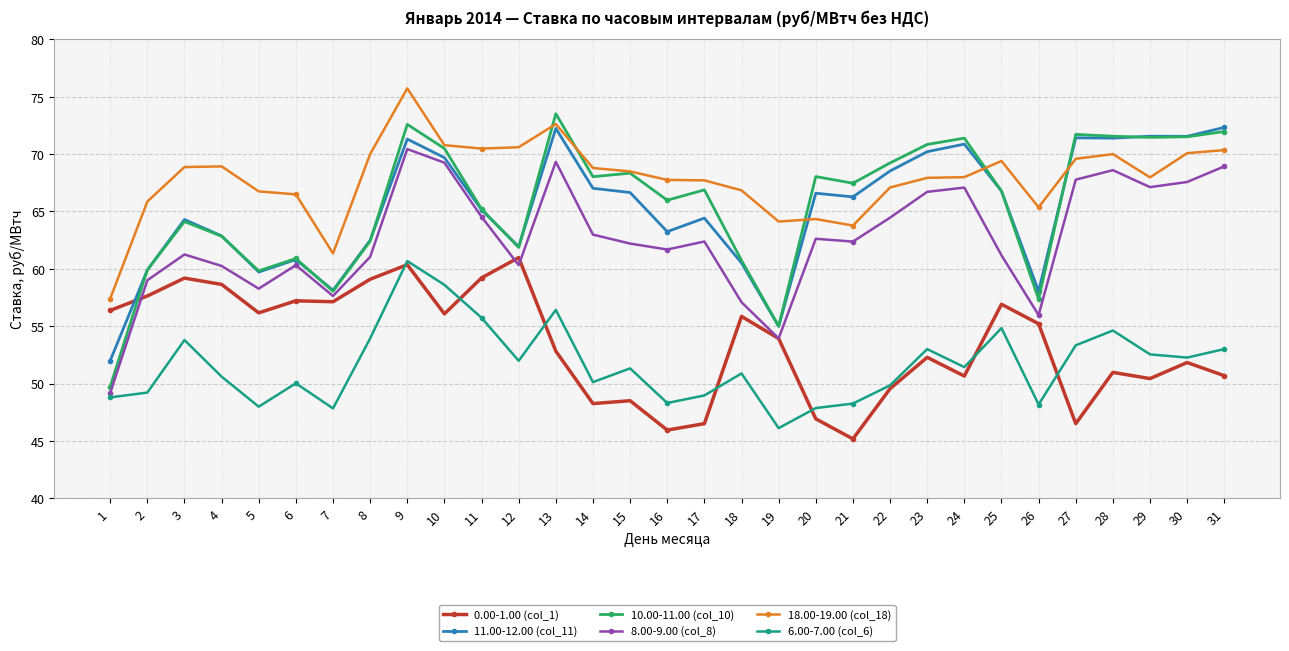

The value of 6.00-7.00 (col_6) at 21 is 12.4. True or false?

False